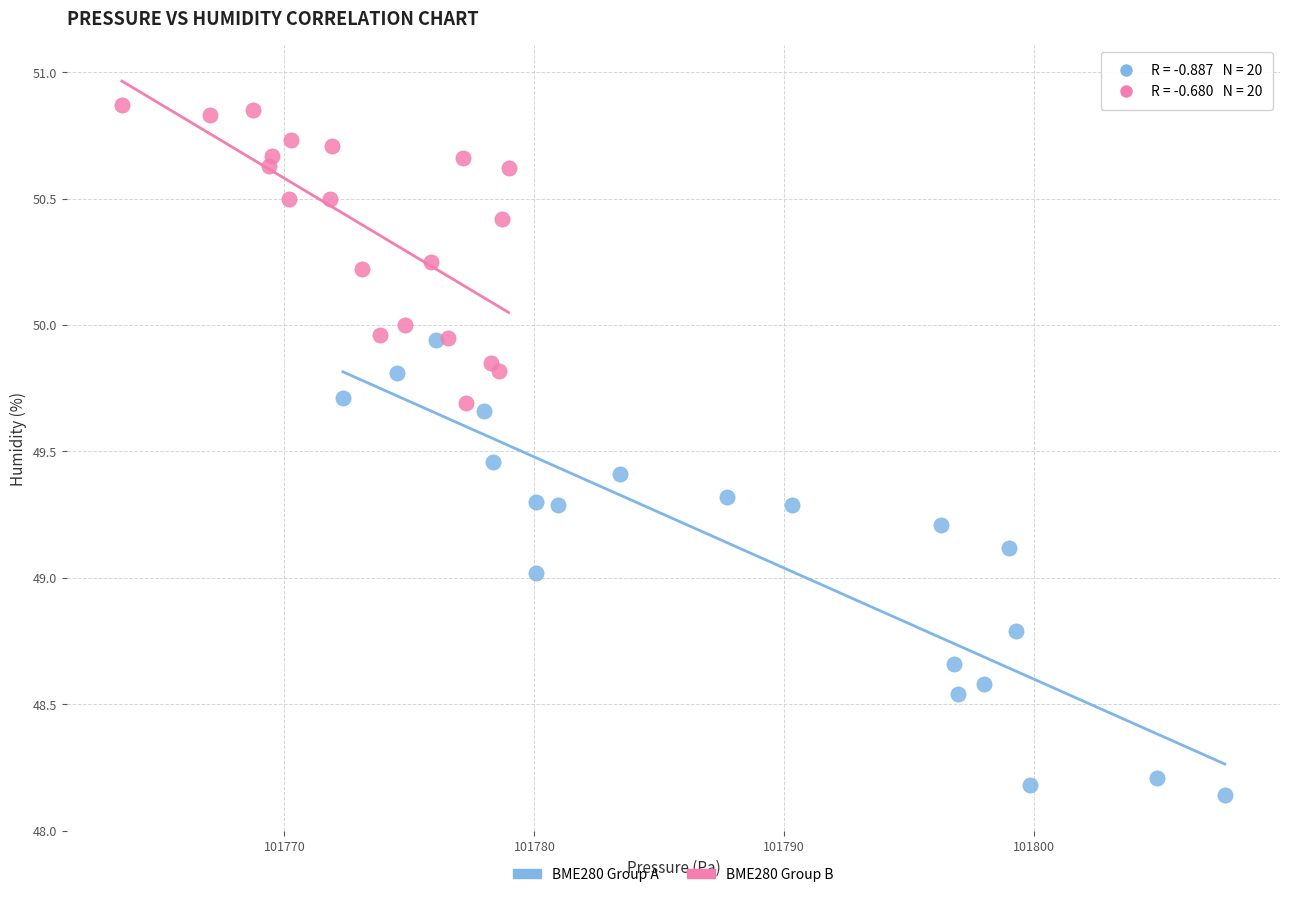

Which series reaches the maximum Y coordinate?

BME280 Group B